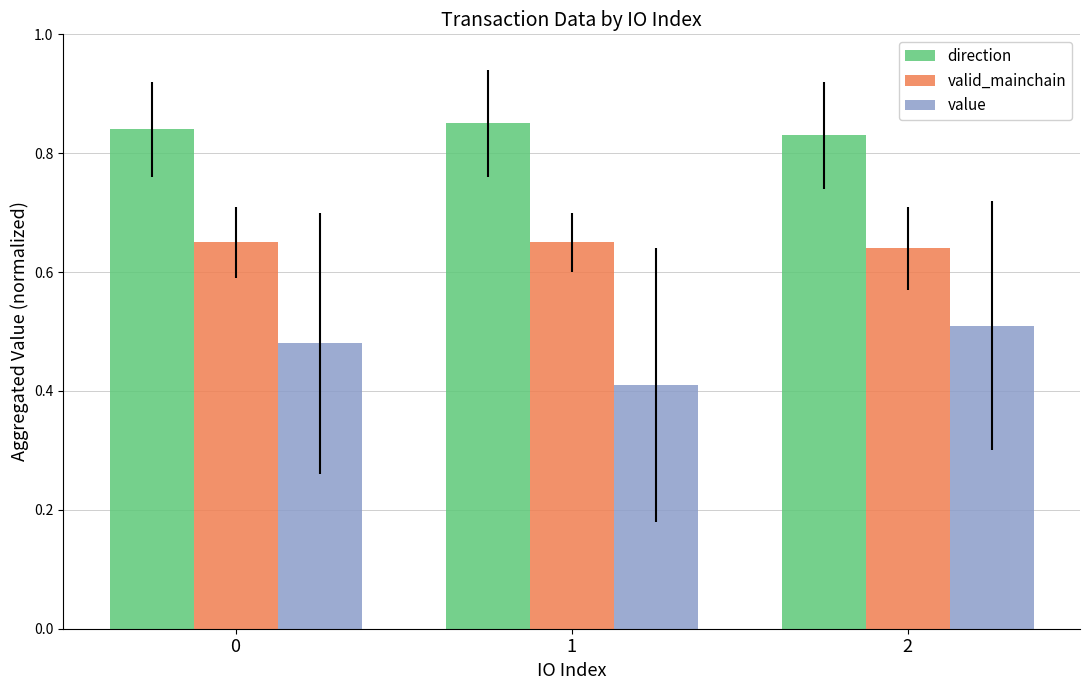

List the series in order of their peak value, highest first.

direction, valid_mainchain, value